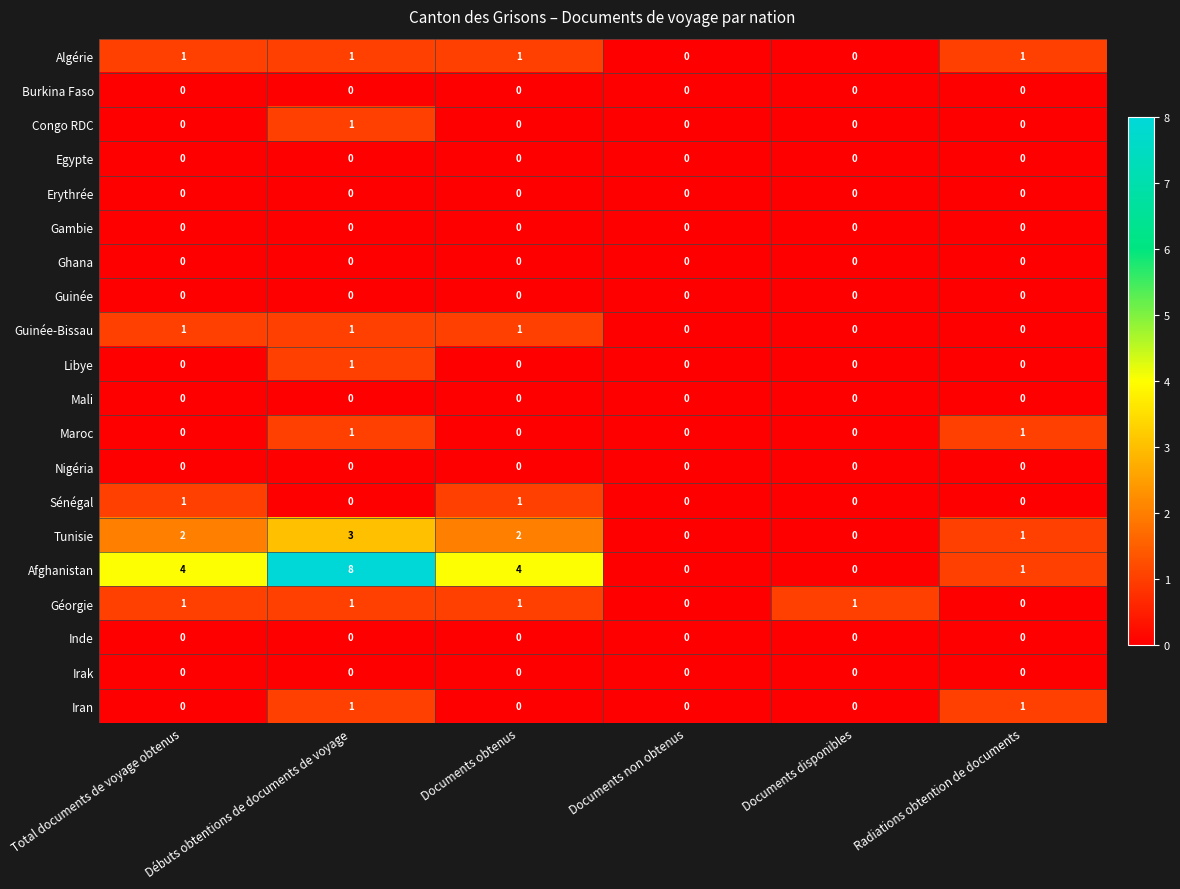

The Ghana series shows 0 at Documents disponibles. True or false?

True